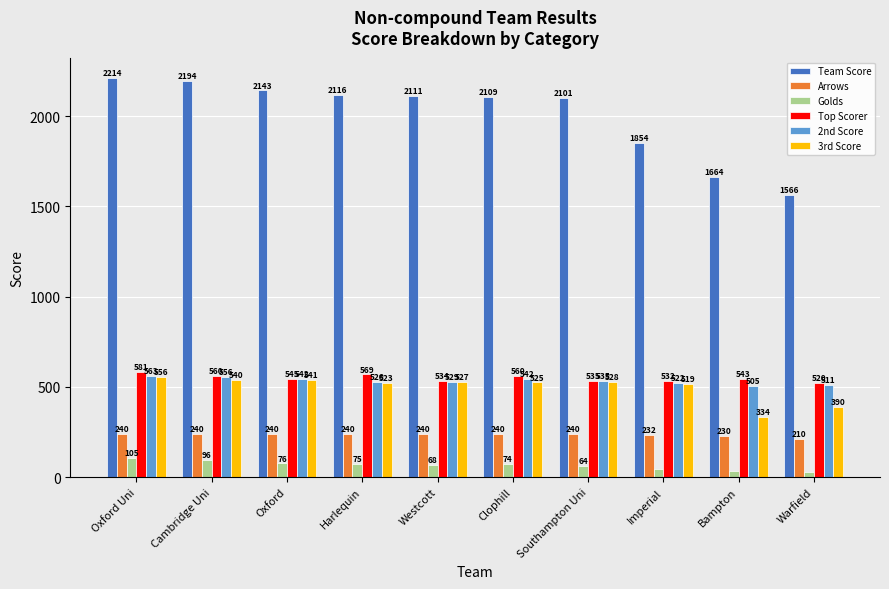

At how many categories does at least one series exceed 1911?

7